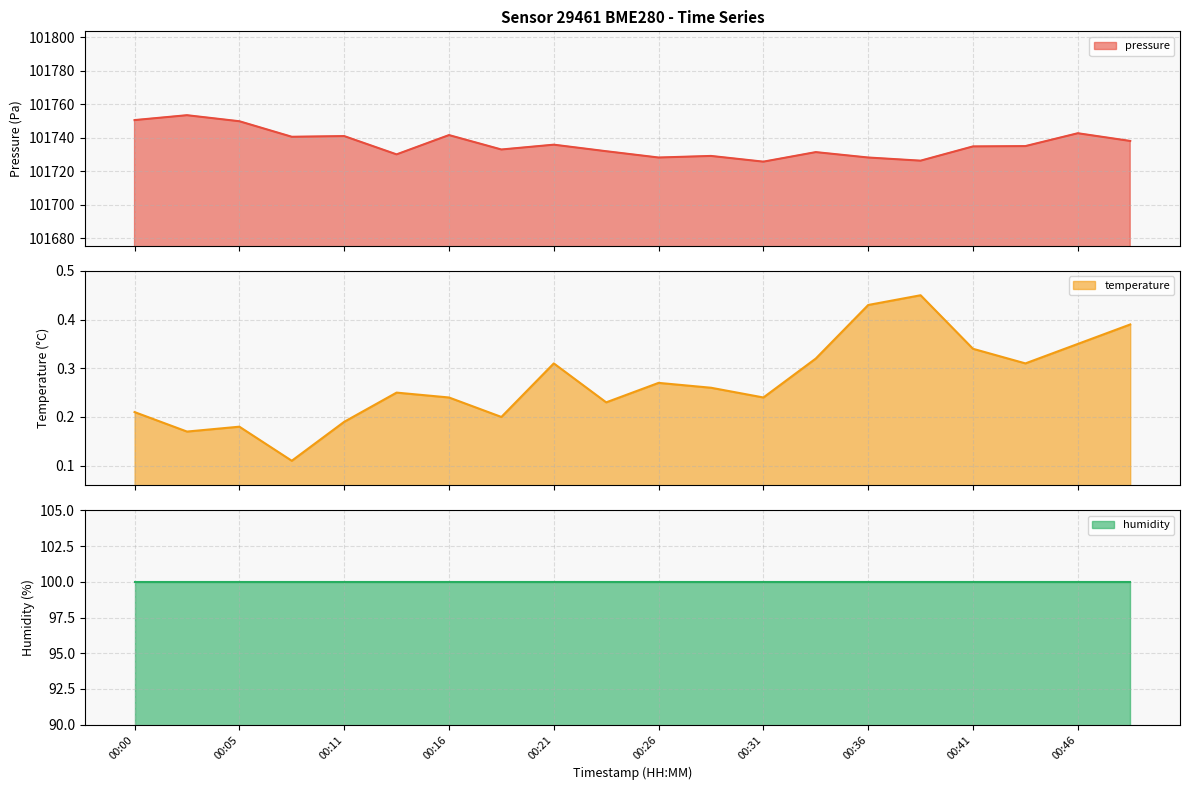

True or false: pressure has a value of 101729.1 at 00:28.

True